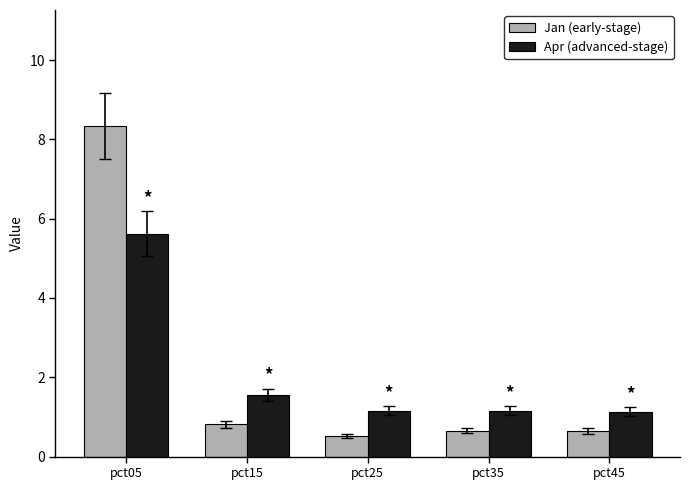

List the series in order of their peak value, highest first.

Jan (early-stage), Apr (advanced-stage)